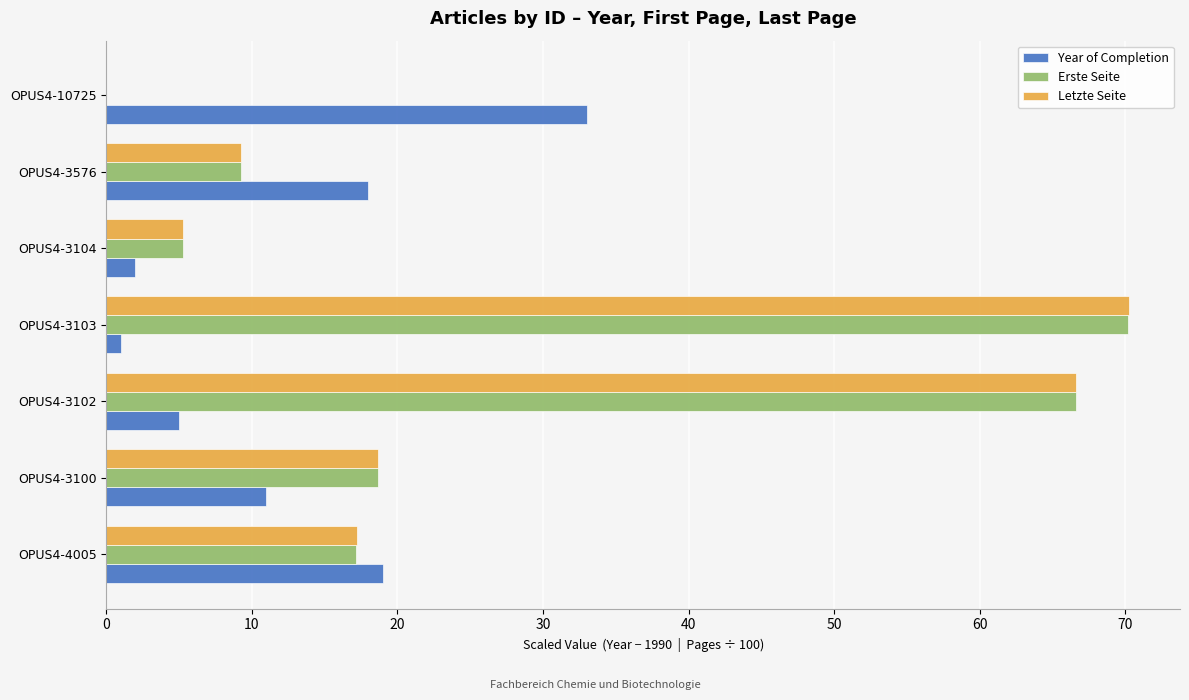

What is the total value across all series at OPUS4-3102?

138.3